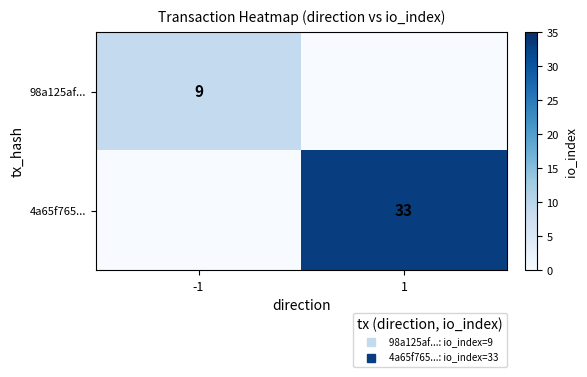

True or false: 4a65f765... has a value of 33 at 1.

True